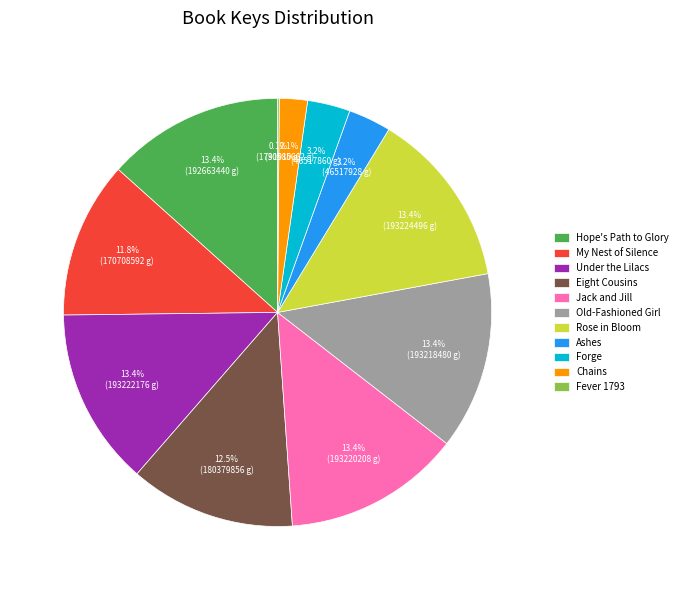

Which has a higher value, Old-Fashioned Girl or Eight Cousins?

Old-Fashioned Girl